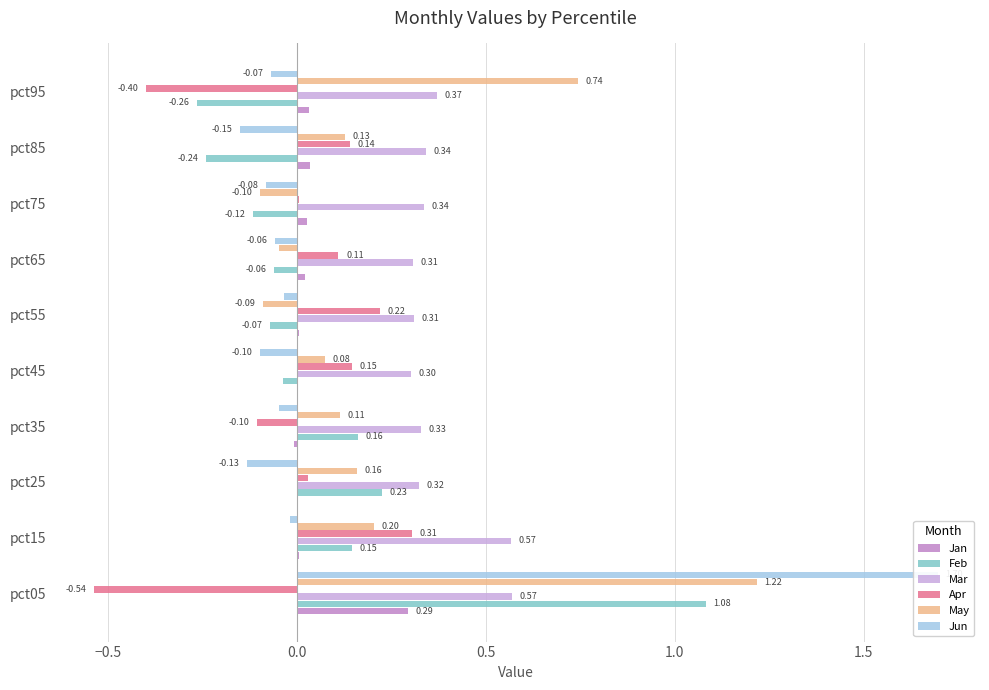

True or false: Jun has a value of -0.0 at pct55.

True